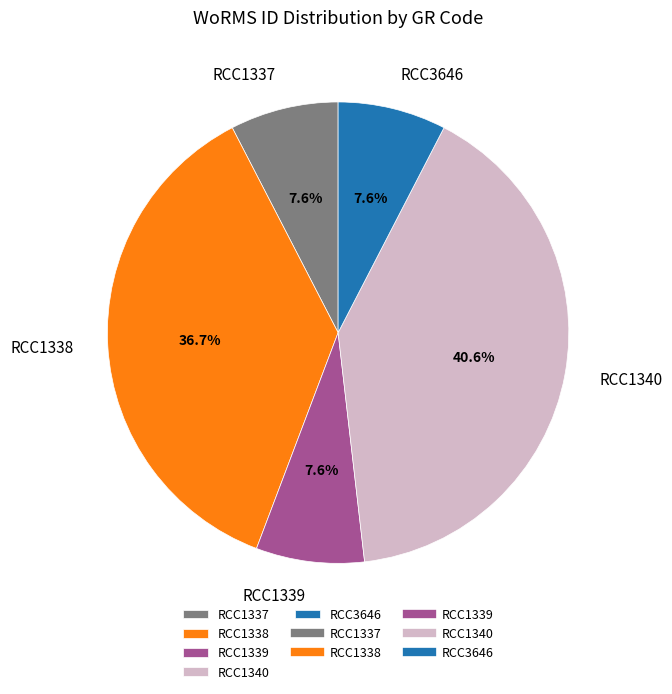

Is RCC1338 the majority of the pie?

No